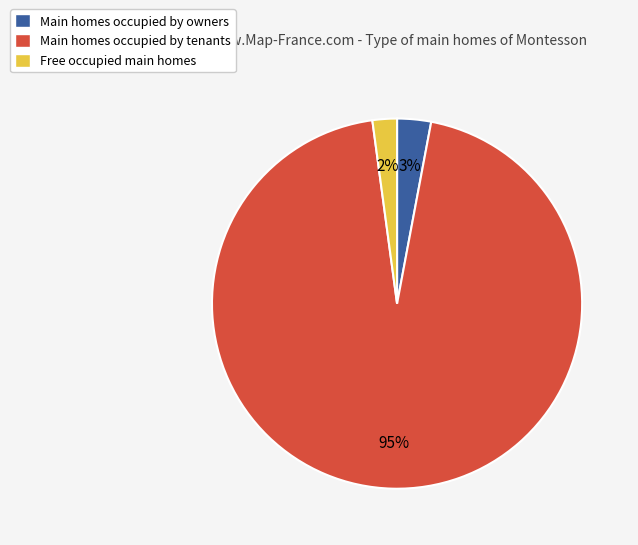

Which slice represents more than half of the pie?

Main homes occupied by tenants